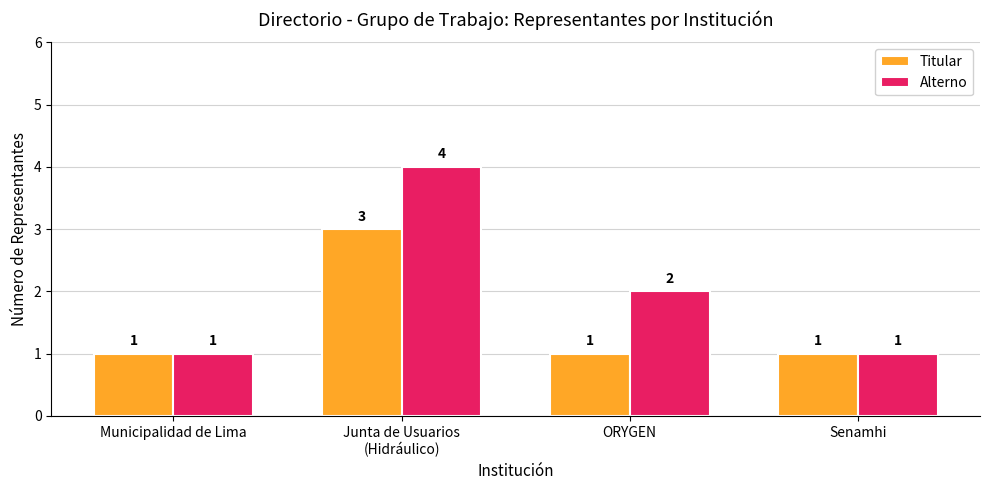

The Alterno series shows 4 at Junta de Usuarios
(Hidráulico). True or false?

True